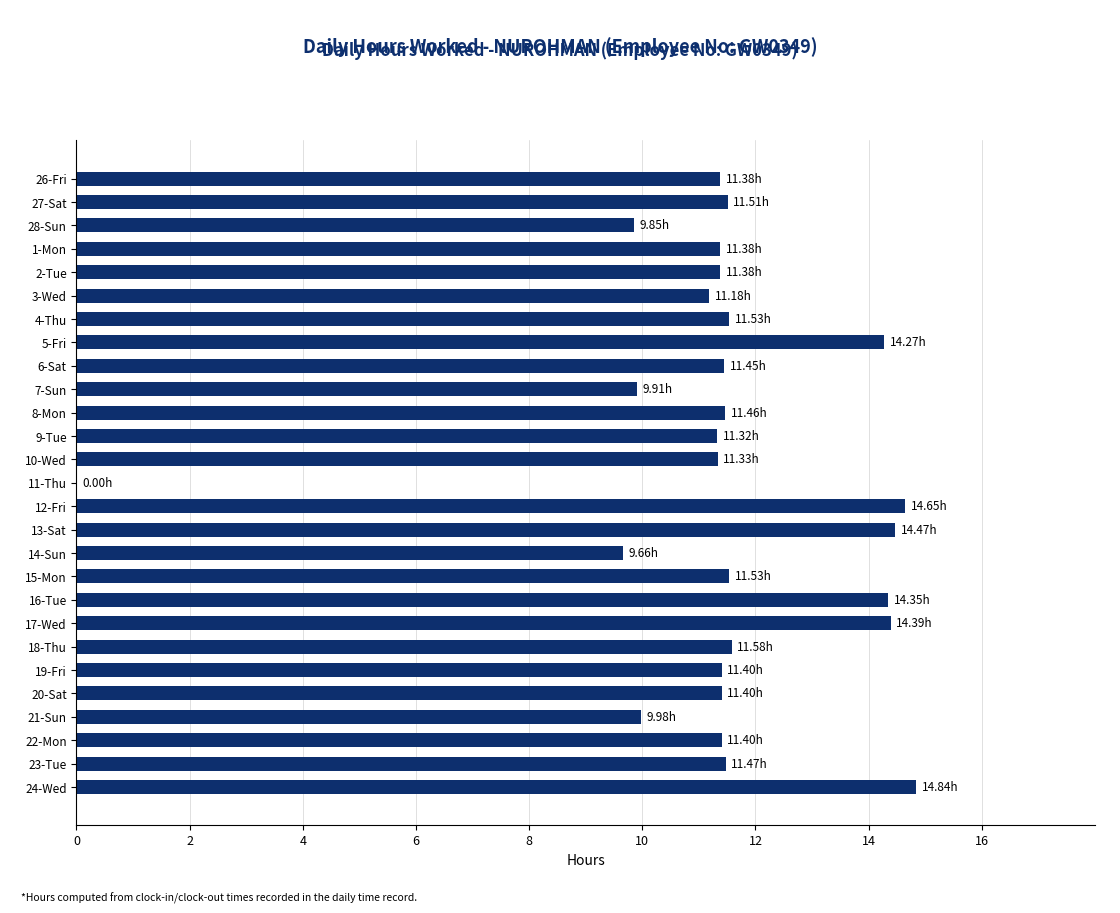

How many categories are shown in the chart?

27